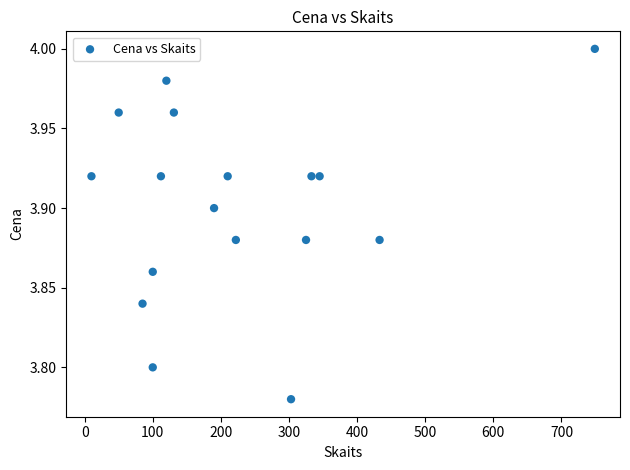

What is the range of X values (max minus min)?

739.0